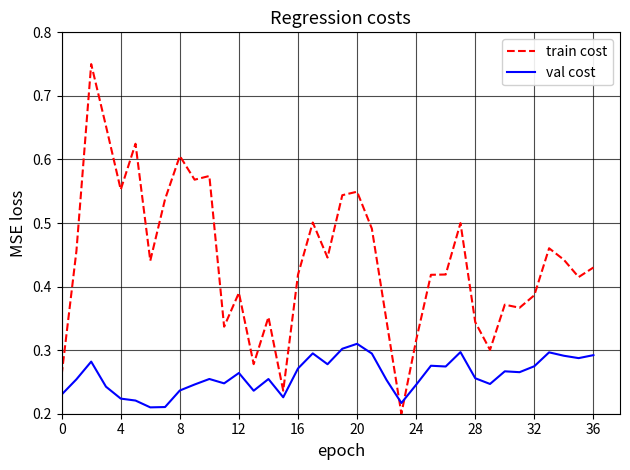

List the series in order of their peak value, highest first.

train cost, val cost